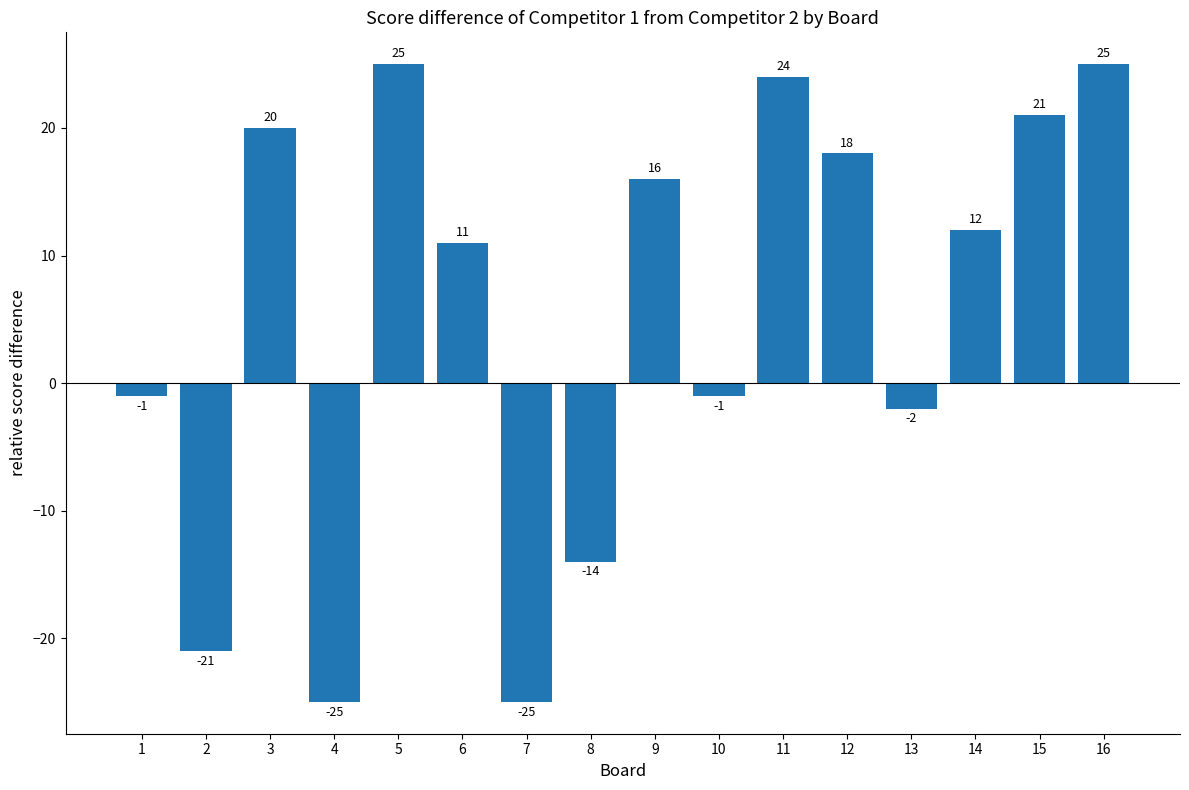

Reading right to left, extract all data points from this chart.

25	21	12	-2	18	24	-1	16	-14	-25	11	25	-25	20	-21	-1